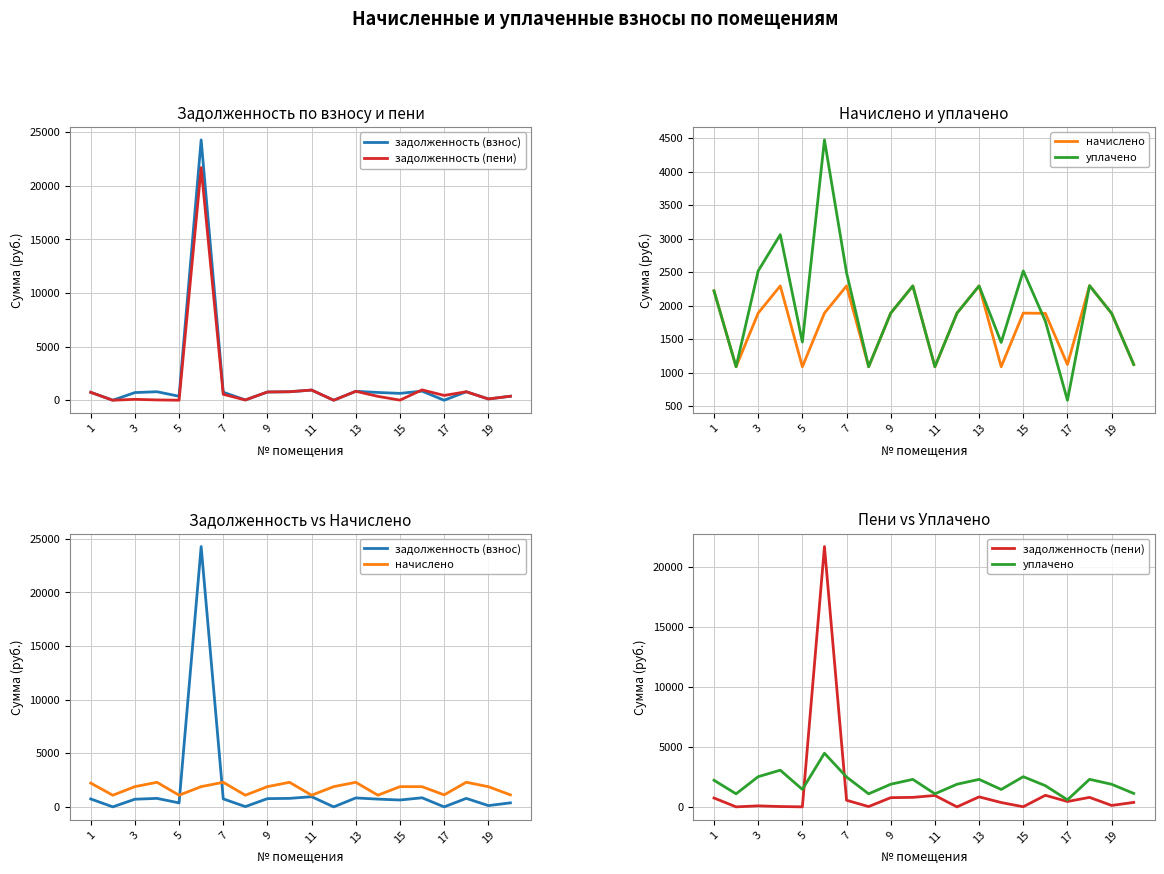

How many intersections are there between задолженность (взнос) and задолженность (пени)?

2